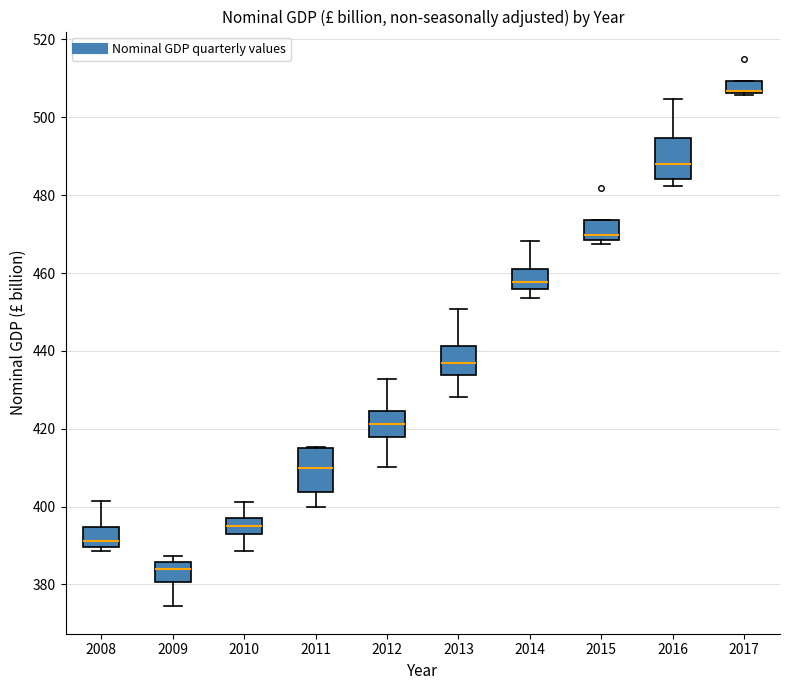

Where is the lower edge of the box at x = 2008 on the y-axis? The values are not printed on the chart, so give them approximately, as read against the axis.

390